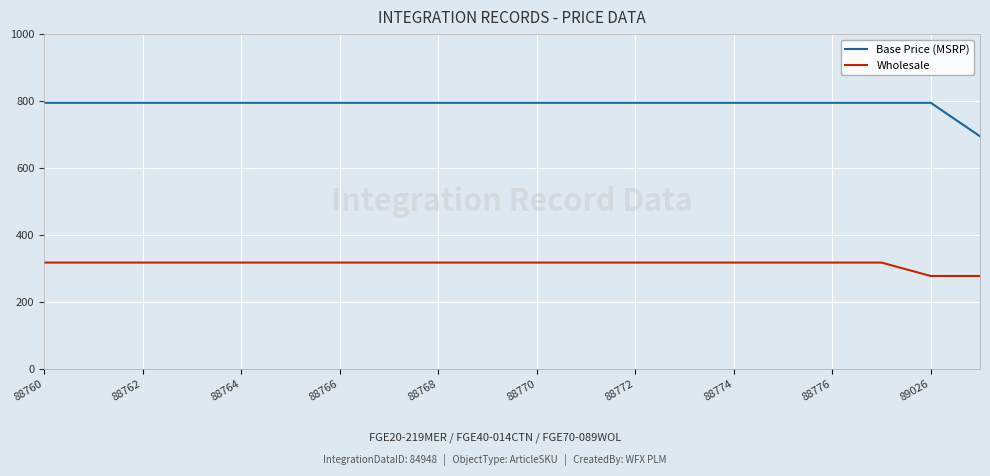

Rank the series by their average value, from lowest to highest.

Wholesale, Base Price (MSRP)